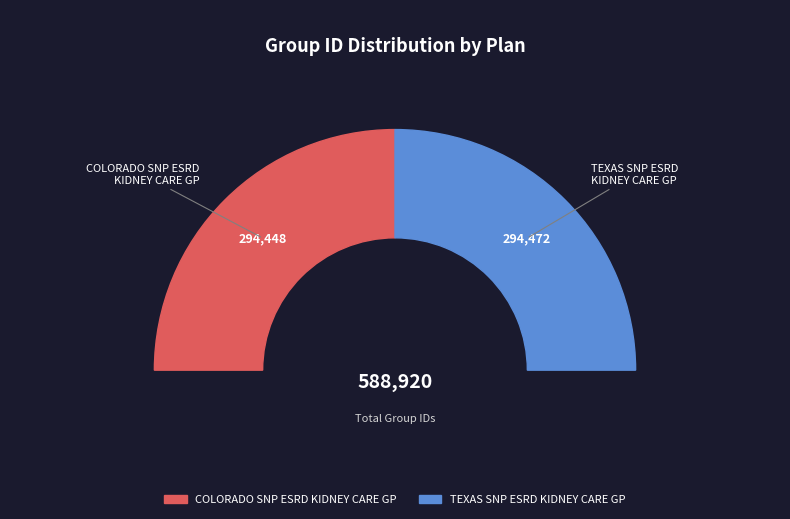

Which has a higher value, TEXAS SNP ESRD
KIDNEY CARE GP or COLORADO SNP ESRD
KIDNEY CARE GP?

TEXAS SNP ESRD
KIDNEY CARE GP